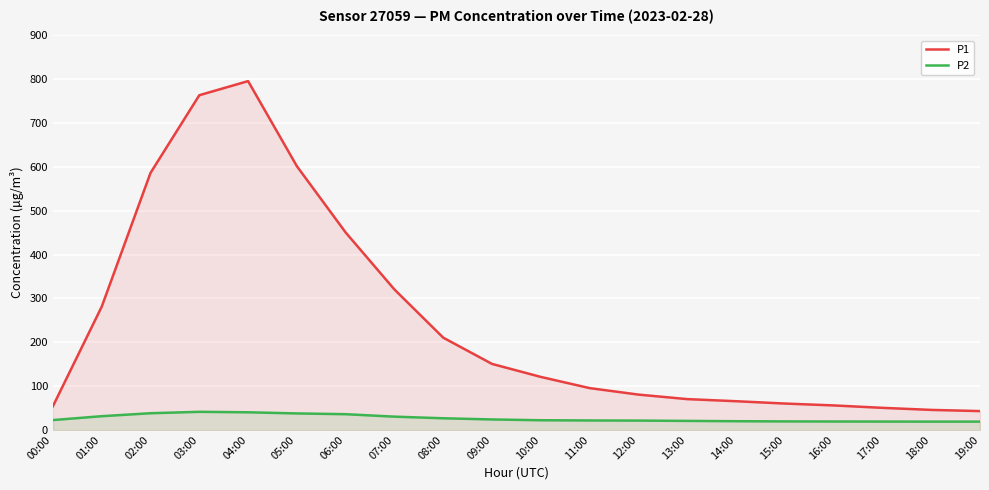

Reading left to right, what are all the values shown in this chart?

P1: 00:00=54.0	01:00=281.1	02:00=586.1	03:00=763.4	04:00=795.5	05:00=601.4	06:00=450.2	07:00=320.1	08:00=210.3	09:00=150.4	10:00=120.8	11:00=95.3	12:00=80.5	13:00=70.2	14:00=65.4	15:00=60.1	16:00=55.8	17:00=50.3	18:00=45.6	19:00=42.9
P2: 00:00=22.4	01:00=31.2	02:00=38.0	03:00=41.2	04:00=40.1	05:00=37.5	06:00=35.8	07:00=30.2	08:00=26.5	09:00=23.8	10:00=22.0	11:00=21.5	12:00=21.2	13:00=20.5	14:00=19.8	15:00=19.4	16:00=19.1	17:00=19.0	18:00=18.9	19:00=18.9